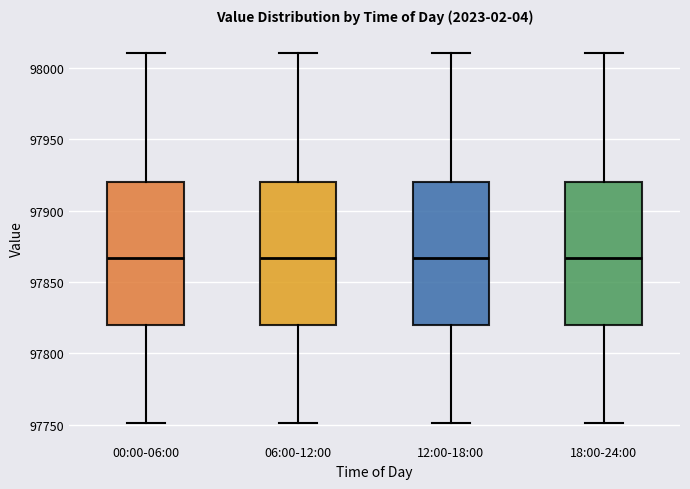

Where is the upper edge of the box for 00:00-06:00 on the y-axis? The values are not printed on the chart, so give them approximately, as read against the axis.

97920